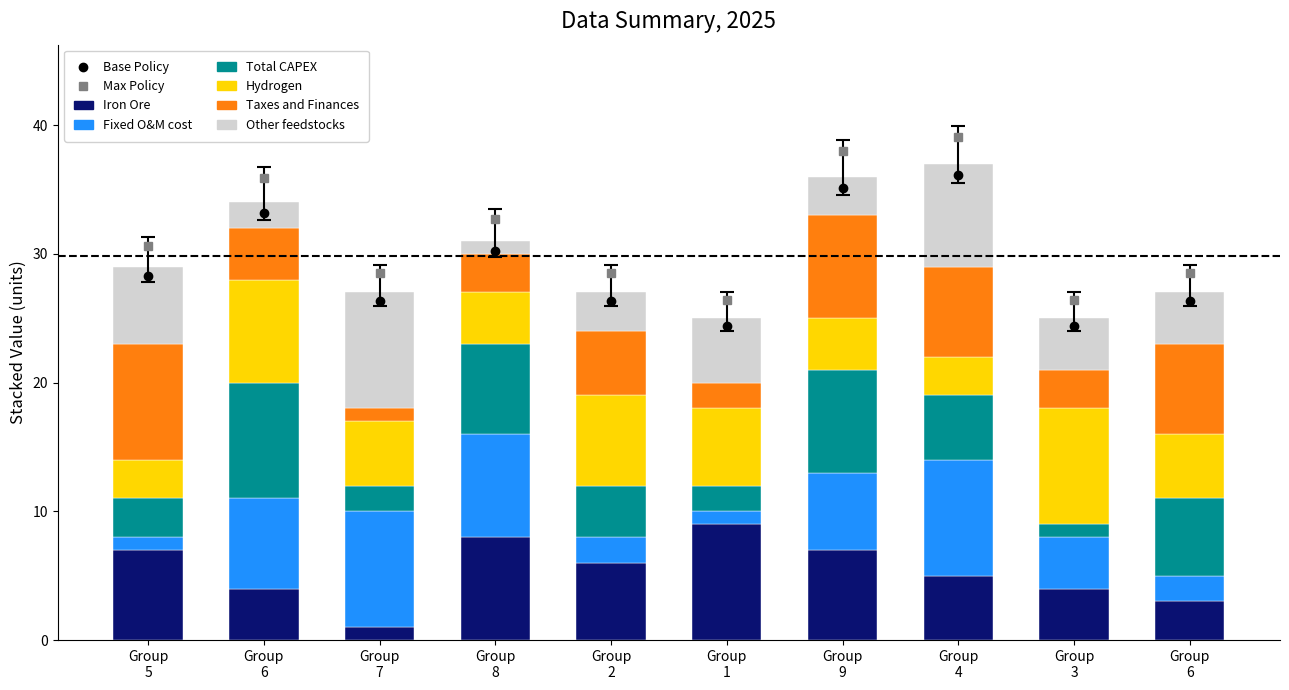

How many series are shown in this chart?

6